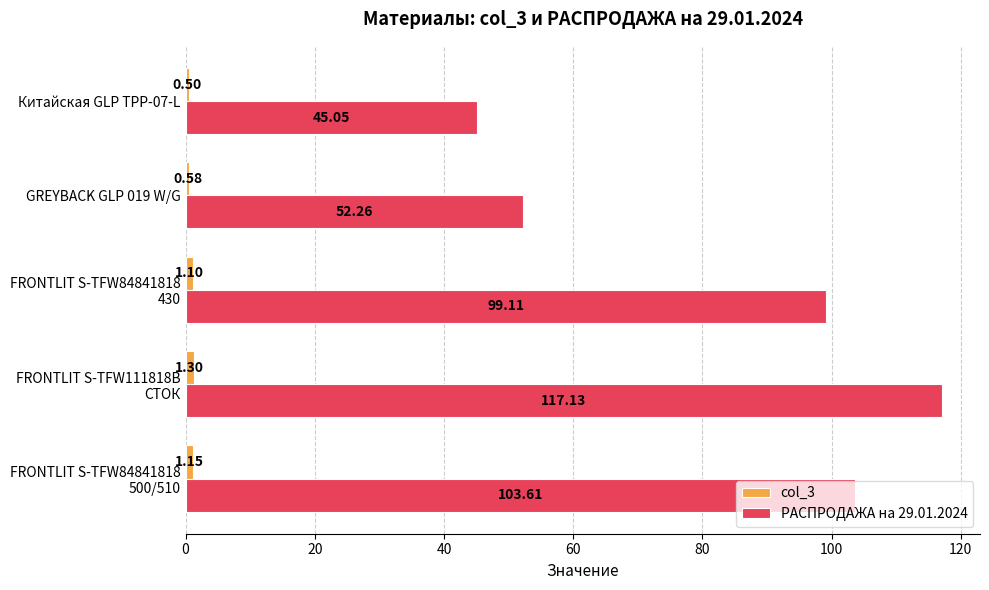

What is the difference between the second highest and minimum values in the РАСПРОДАЖА на 29.01.2024 series?

58.6